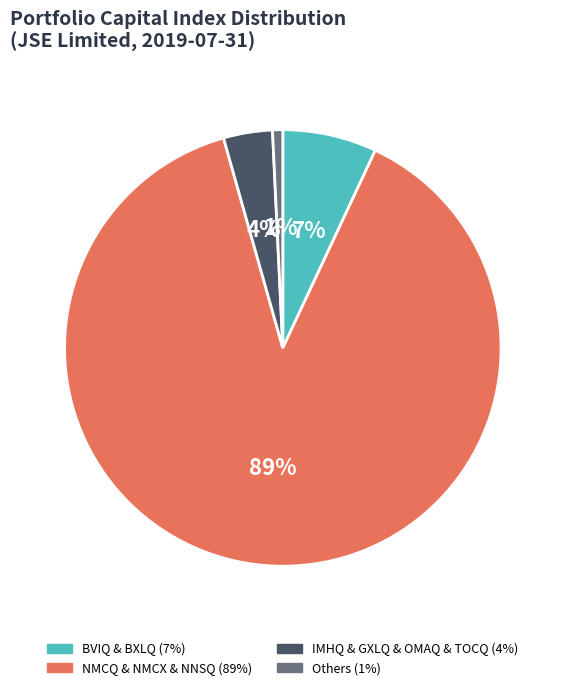

To the nearest percent, what is the average slice percentage?

25%